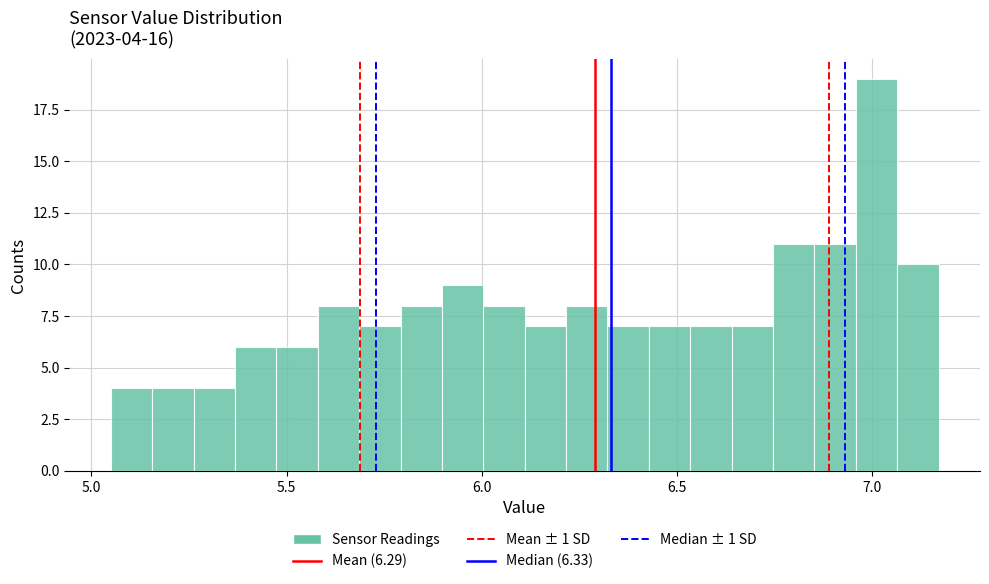

Read against the x-axis, roughly where is the centre of the tallest bar?

7.00